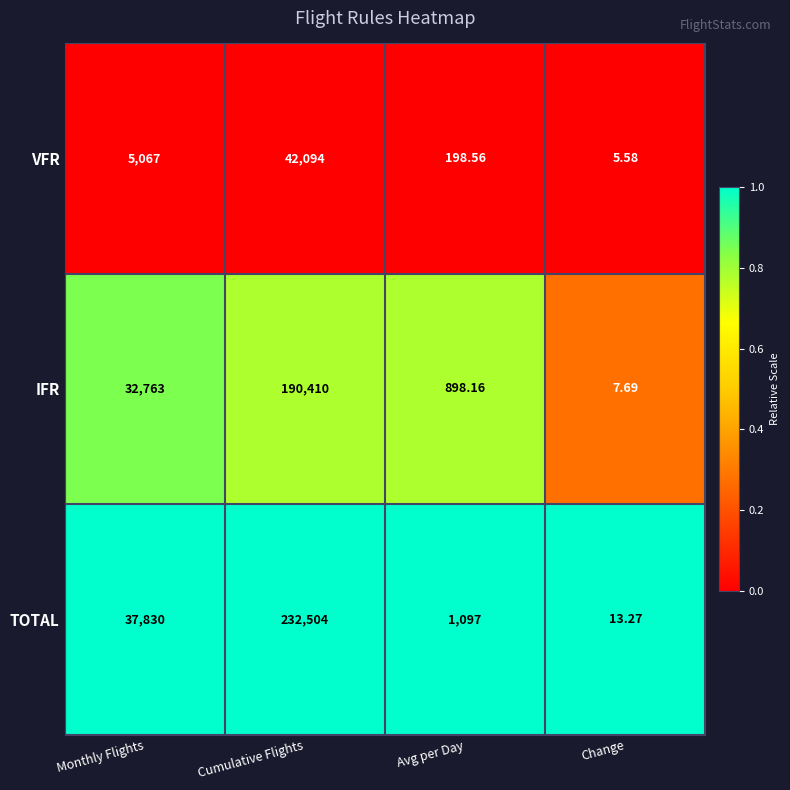

At Monthly Flights, list the series in order from smallest to largest.

VFR, IFR, TOTAL